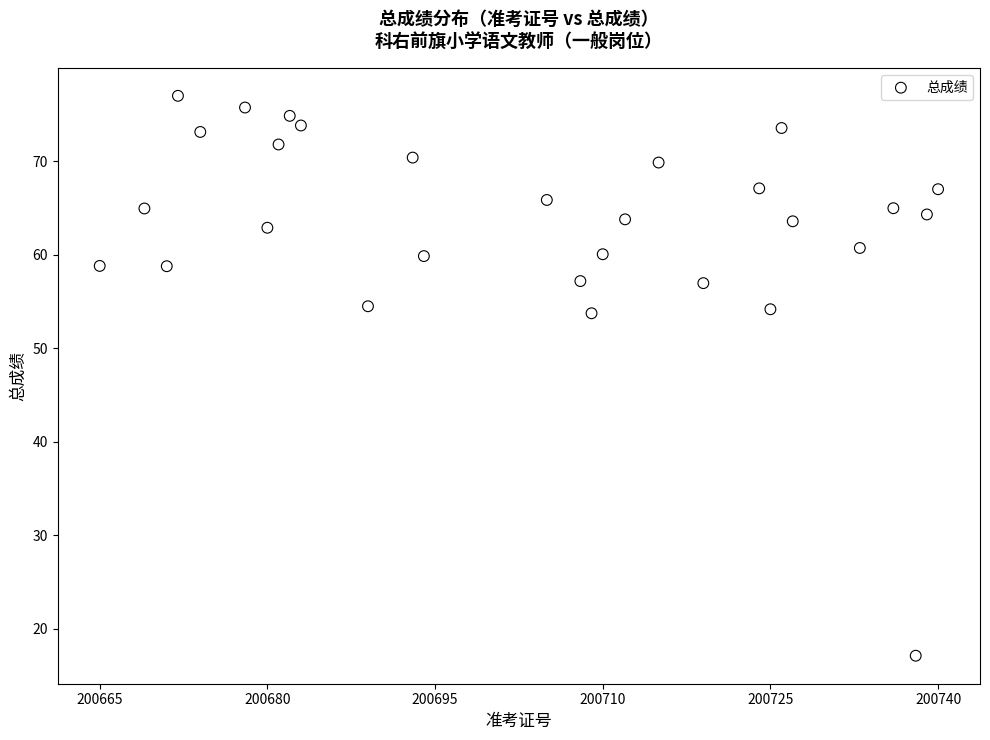

What is the range of X values (max minus min)?

75.0